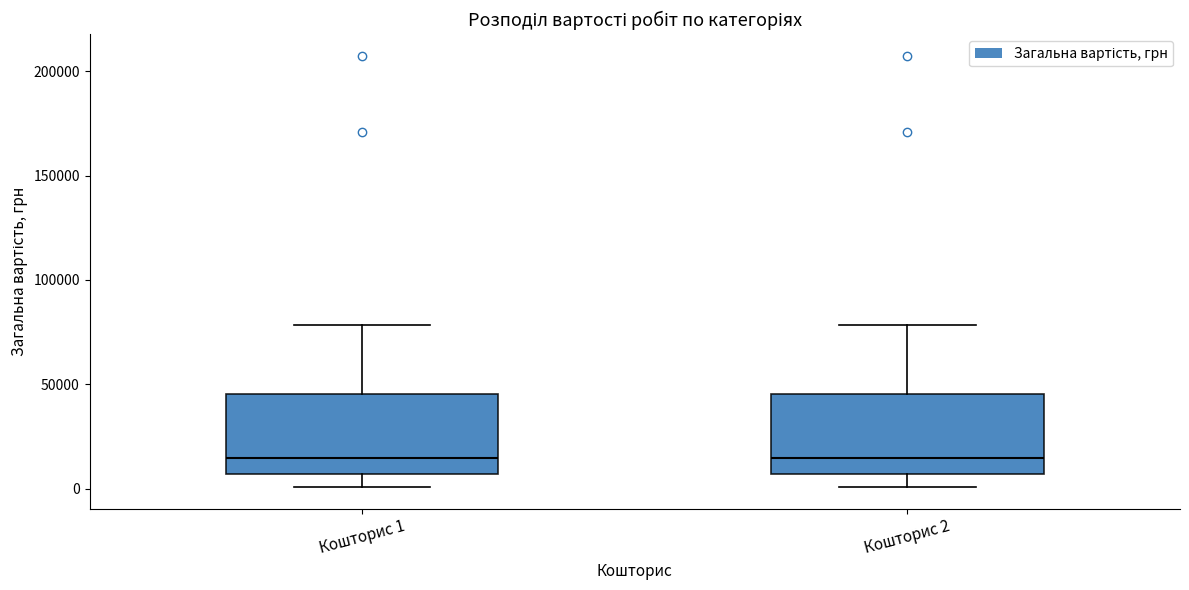

Reading left to right, transcribe this box plot: for each box, give where its median line is, the range the box spans, and where its two whiskers end, as read against the y-axis. The values are not printed on the chart, so give them approximately, as read against the axis.

Кошторис 1: median 15000, box 5000 to 45000, whiskers 0 to 80000
Кошторис 2: median 15000, box 5000 to 45000, whiskers 0 to 80000